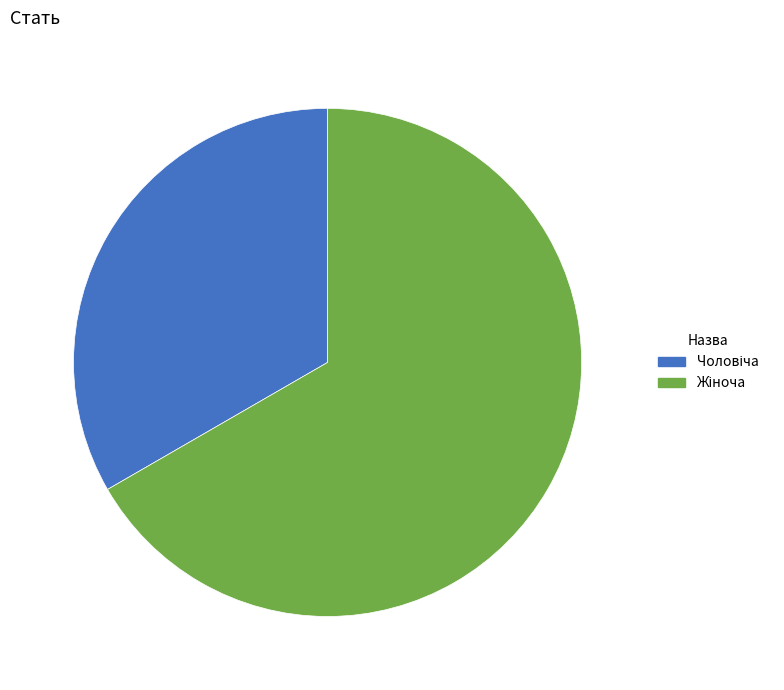

Does any single category account for the majority?

Yes